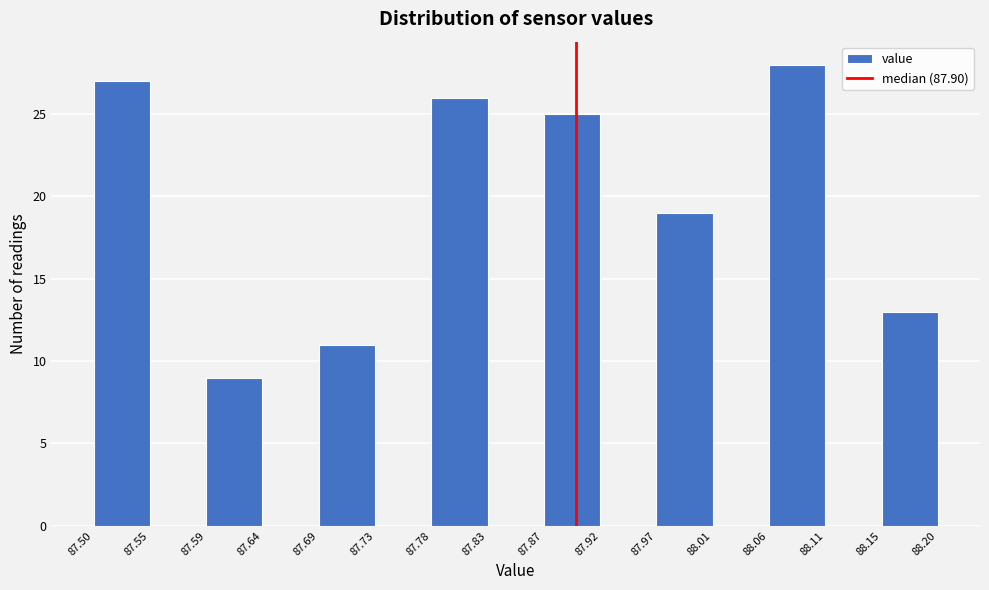

Reading left to right, list every bar in this chart as the range it spans on the x-axis followed by its height. The values are not printed on the chart, so give them approximately, as read against the axis.

87.50 to 87.55: 27
87.55 to 87.59: 0
87.59 to 87.64: 9
87.64 to 87.69: 0
87.69 to 87.73: 11
87.73 to 87.78: 0
87.78 to 87.83: 26
87.83 to 87.87: 0
87.87 to 87.92: 25
87.92 to 87.97: 0
87.97 to 88.01: 19
88.01 to 88.06: 0
88.06 to 88.11: 28
88.11 to 88.15: 0
88.15 to 88.20: 13